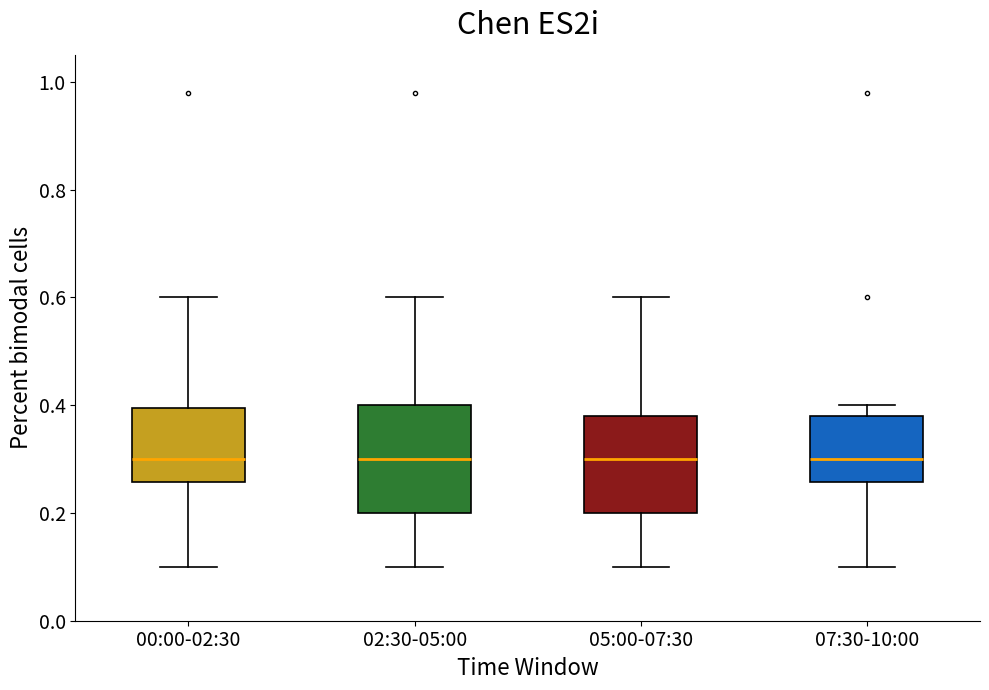

Reading left to right, transcribe this box plot: for each box, give where its median line is, the range the box spans, and where its two whiskers end, as read against the y-axis. The values are not printed on the chart, so give them approximately, as read against the axis.

00:00-02:30: median 0.30, box 0.26 to 0.40, whiskers 0.10 to 0.60
02:30-05:00: median 0.30, box 0.20 to 0.40, whiskers 0.10 to 0.60
05:00-07:30: median 0.30, box 0.20 to 0.38, whiskers 0.10 to 0.60
07:30-10:00: median 0.30, box 0.26 to 0.38, whiskers 0.10 to 0.40